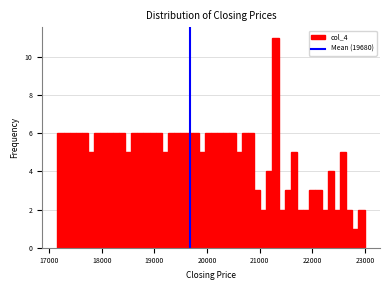

Read against the x-axis, roughly where is the centre of the tallest bar?

21300